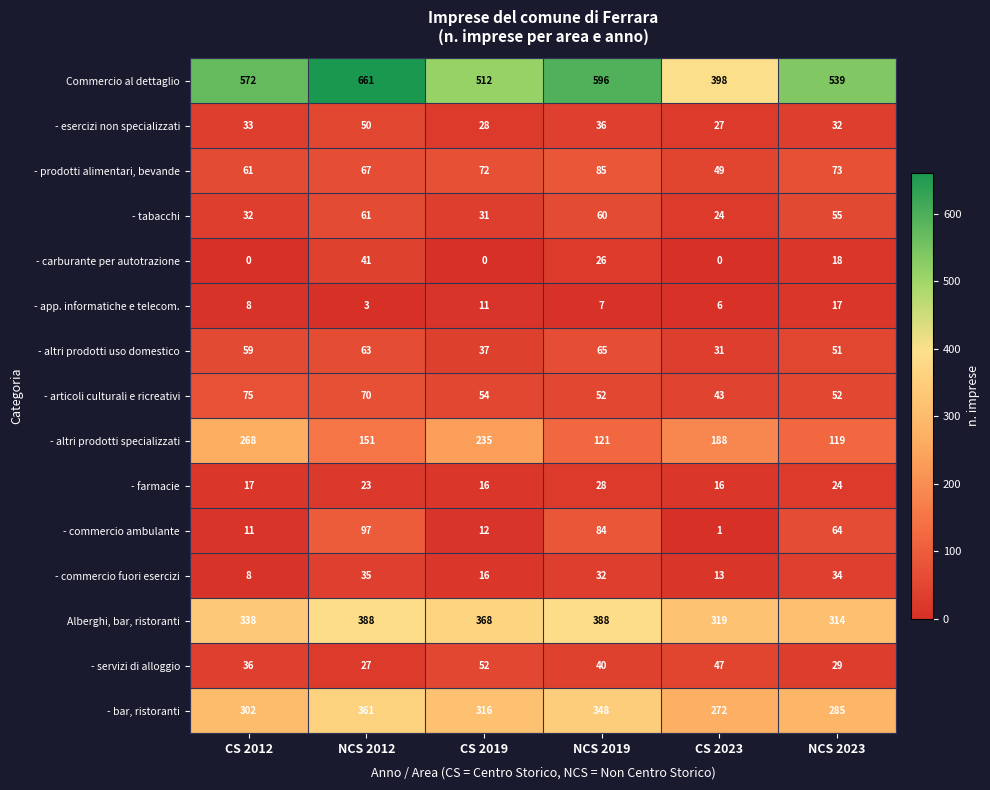

What is the difference between the - prodotti alimentari, bevande values at CS 2019 and NCS 2019?

13